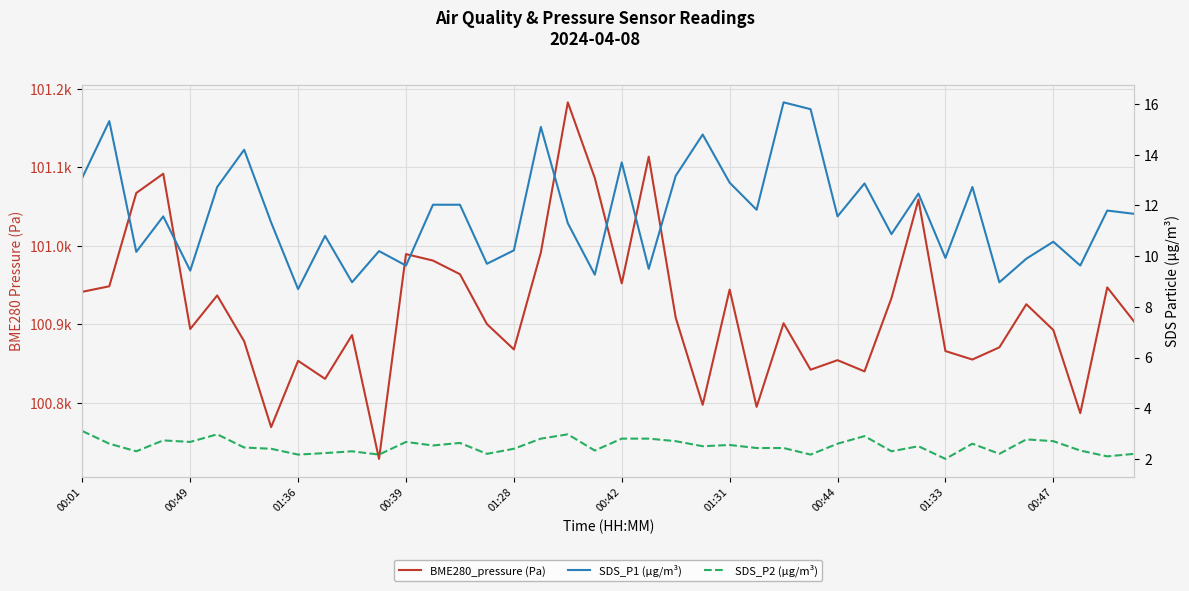

The value of BME280_pressure (Pa) at 31 is 101059.1. True or false?

True